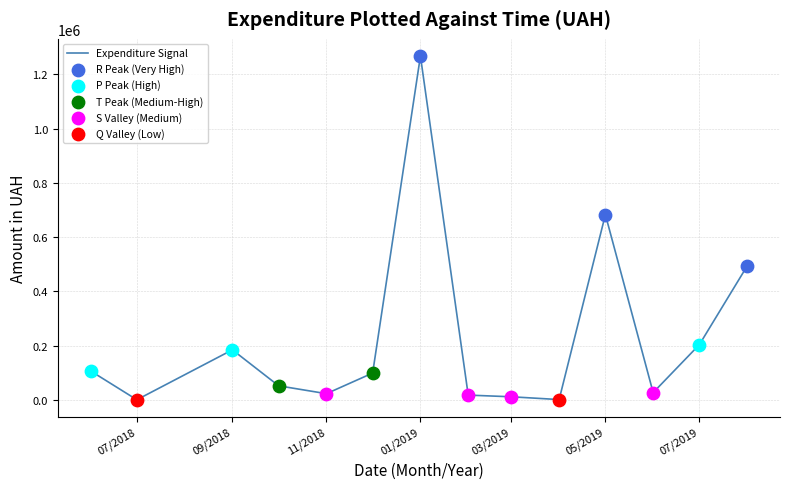

What is the greatest value displayed?

1267131.4